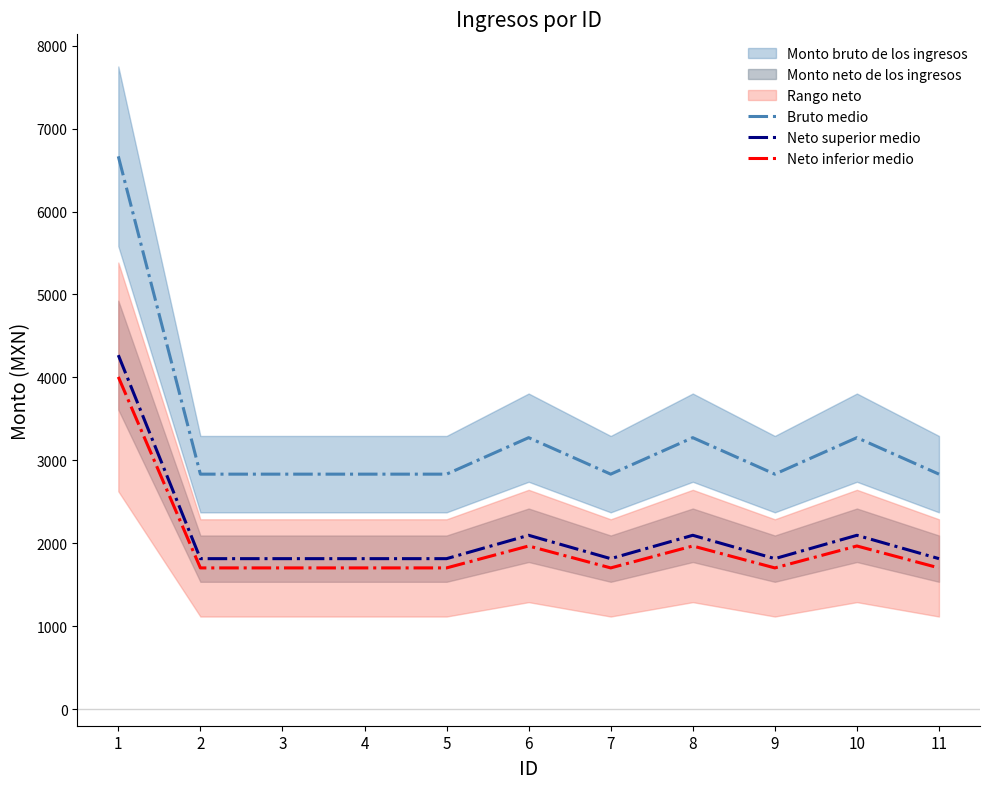

True or false: Bruto medio and Neto superior medio cross at least once.

False